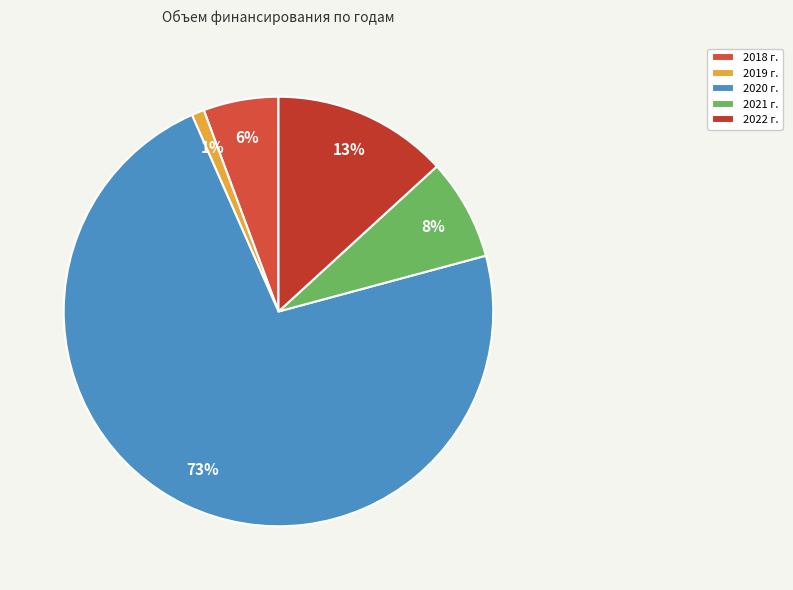

What is the smallest slice in the pie chart?

2019 г.